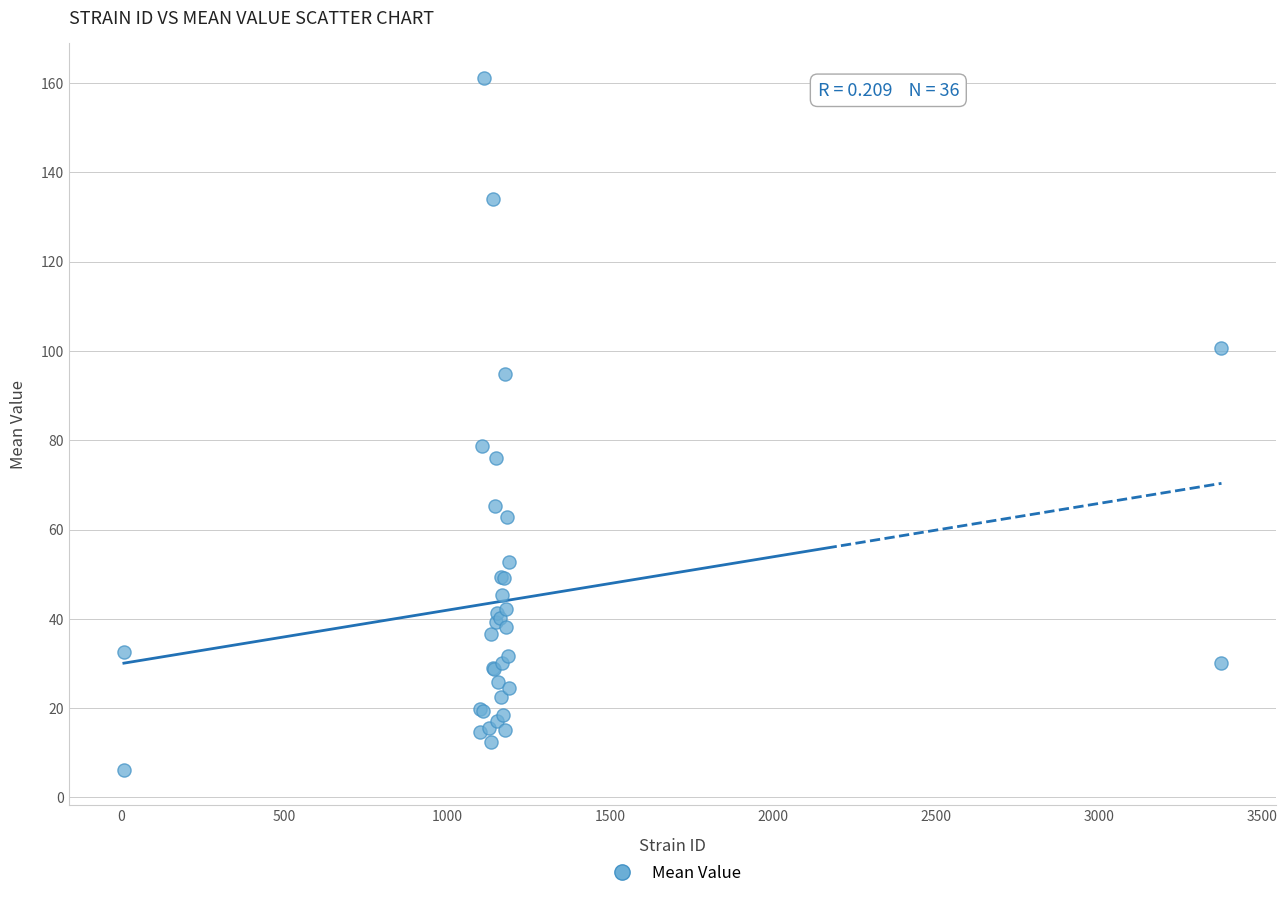

What Y value in the scatter plot is closest to 83?

78.8